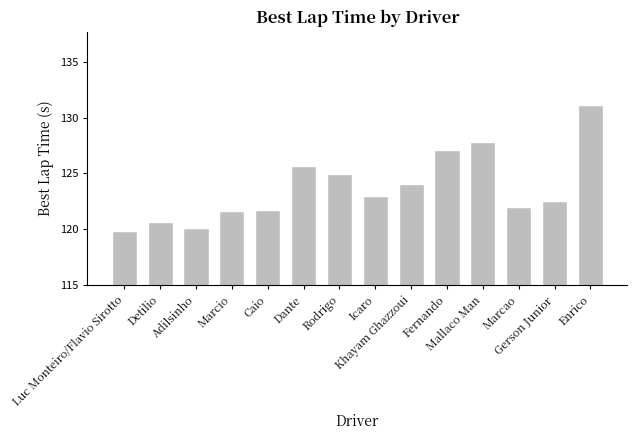

Which category has the highest value across all series?

Enrico